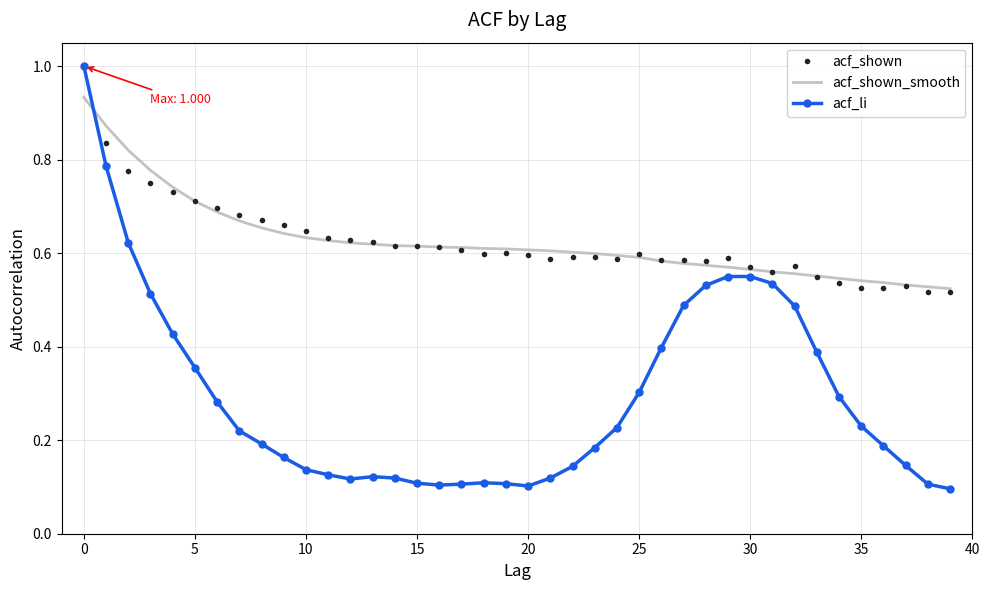

Which series has the largest range (max minus min)?

acf_li